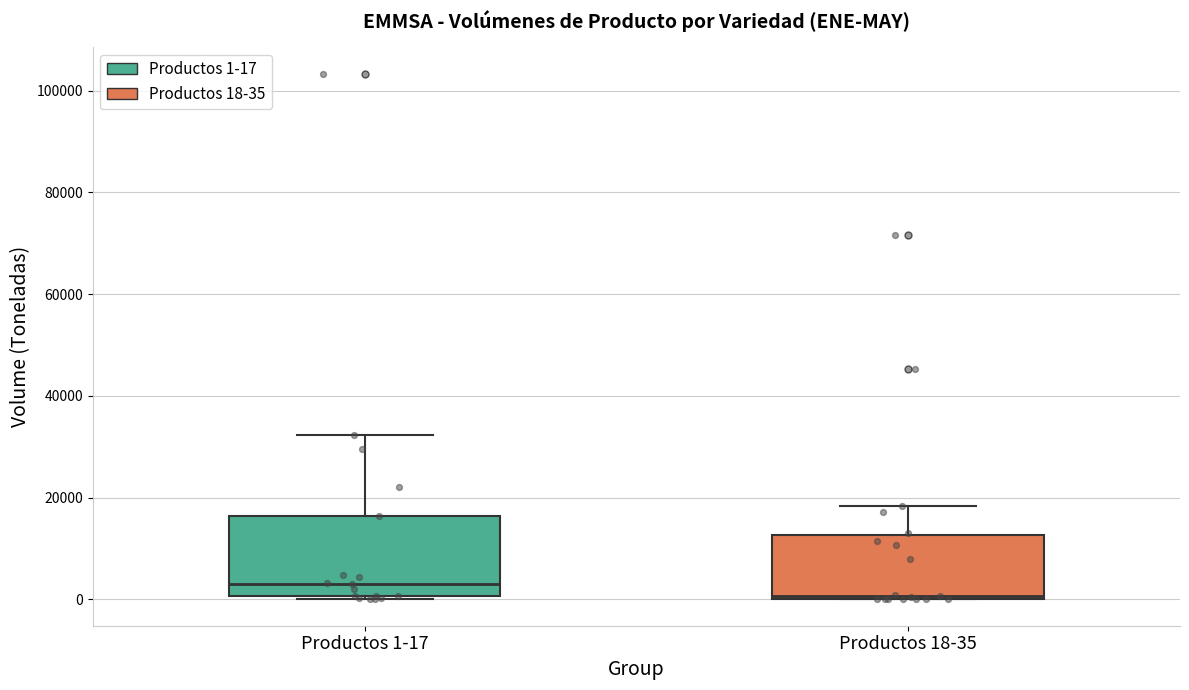

Reading left to right, transcribe this box plot: for each box, give where its median line is, the range the box spans, and where its two whiskers end, as read against the y-axis. The values are not printed on the chart, so give them approximately, as read against the axis.

Productos 1-17: median 4000, box 0 to 16000, whiskers 0 to 32000
Productos 18-35: median 0 (just above the box's lower edge), box 0 to 12000, whiskers 0 to 18000